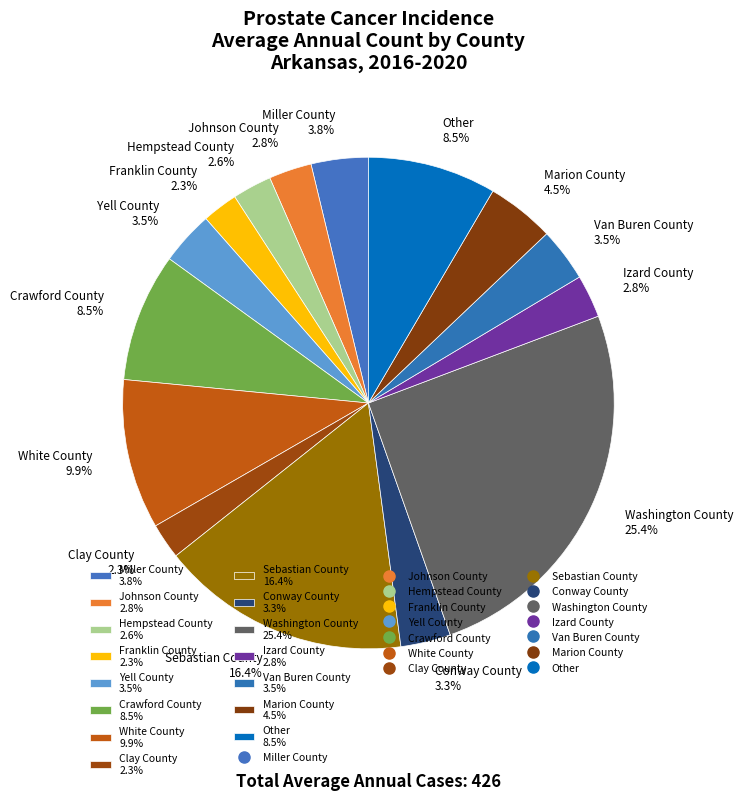

Which slice is the largest?

Washington County 25.4%